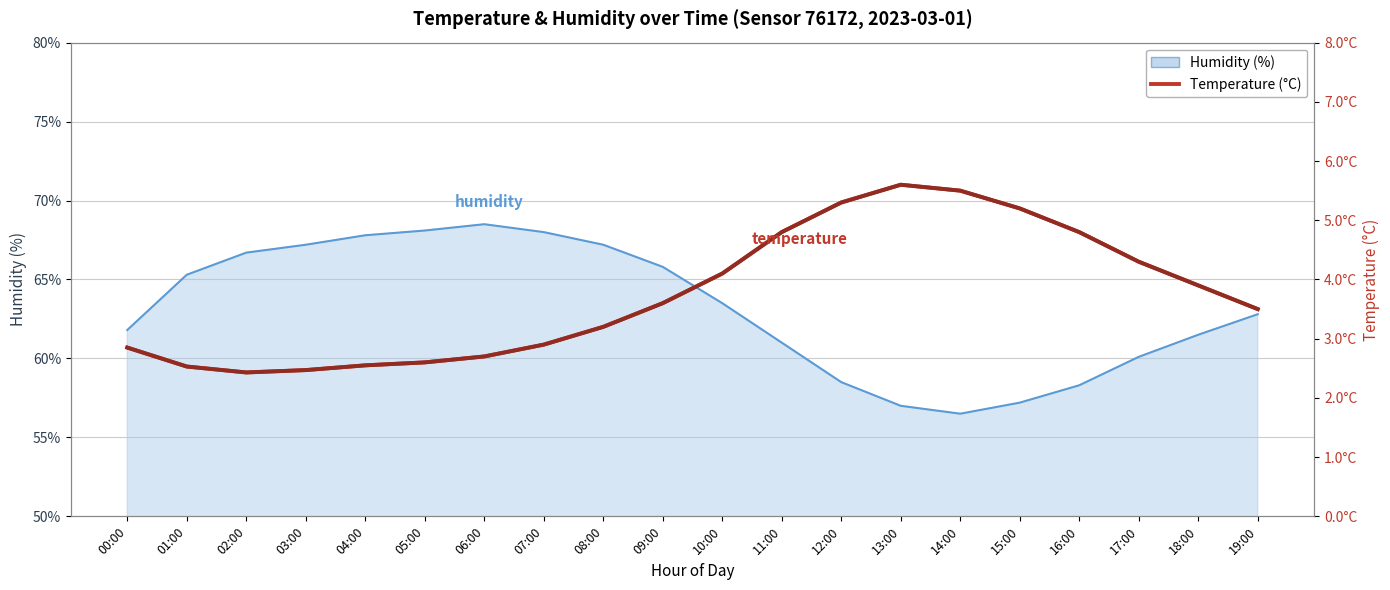

Does the chart display data point markers on the line(s)?

No